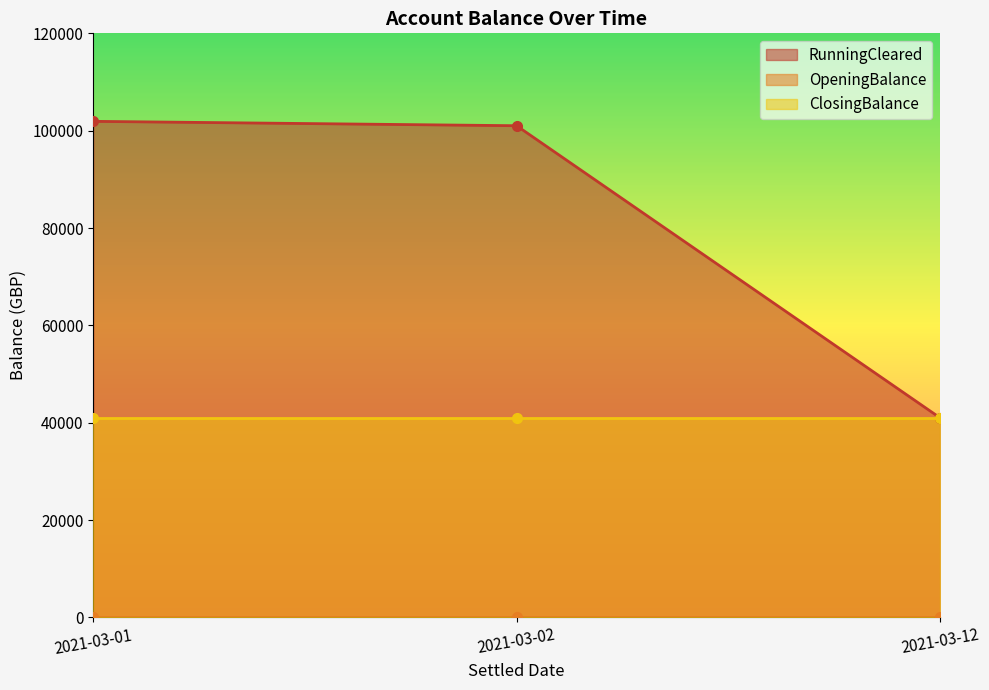

Which series changed the most between 2021-03-01 and 2021-03-12?

RunningCleared